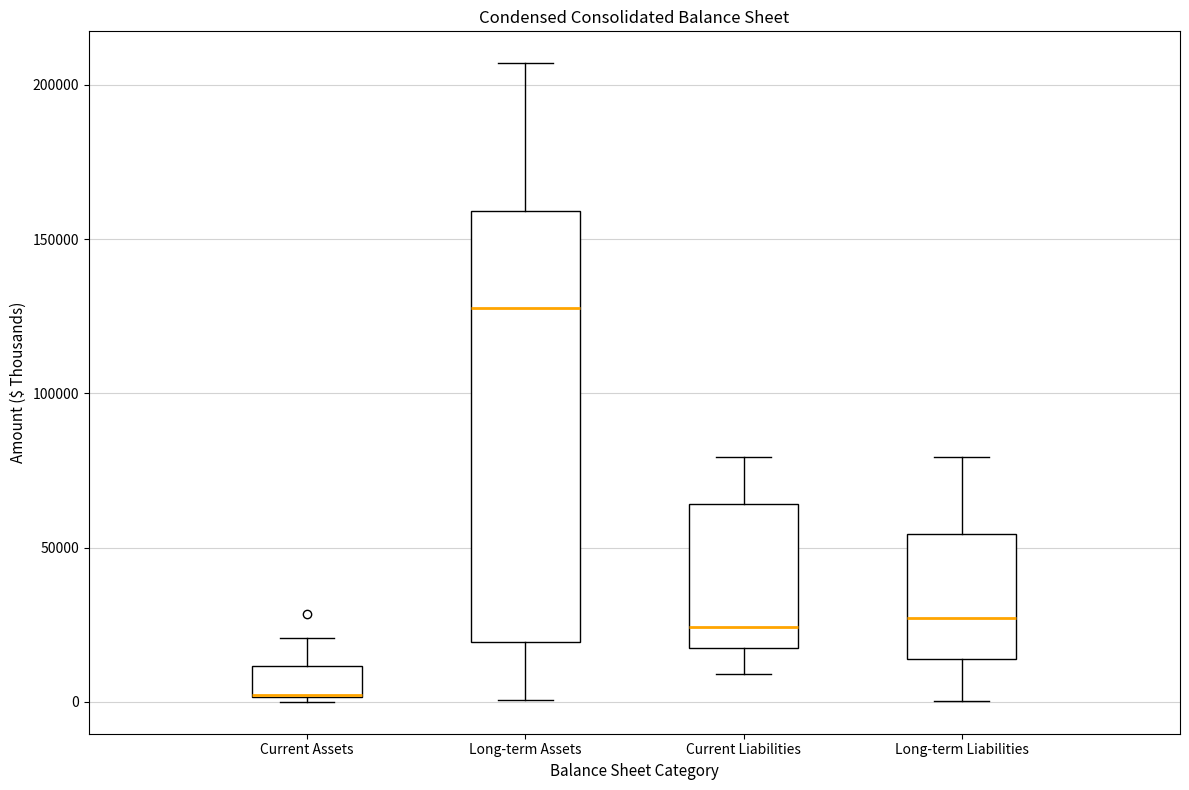

Which box is the tallest, from its lower edge to its upper edge?

Long-term Assets